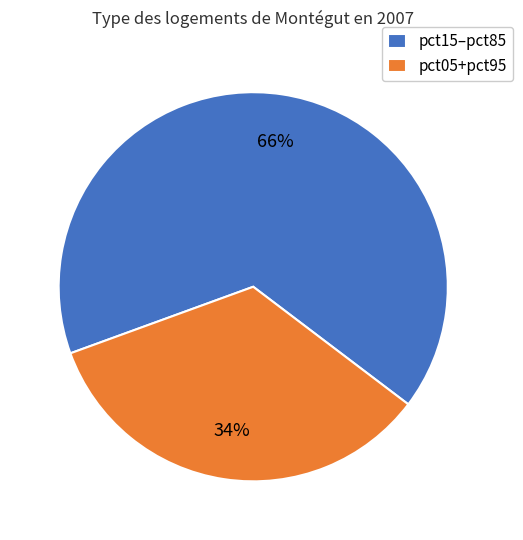

To the nearest percent, what percentage of the pie is pct05+pct95?

34%